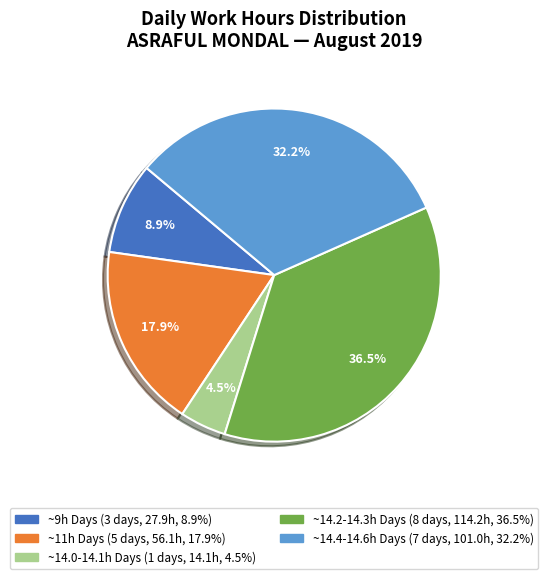

Which slice is the largest?

~14.2-14.3h Days (8 days, 114.2h, 36.5%)